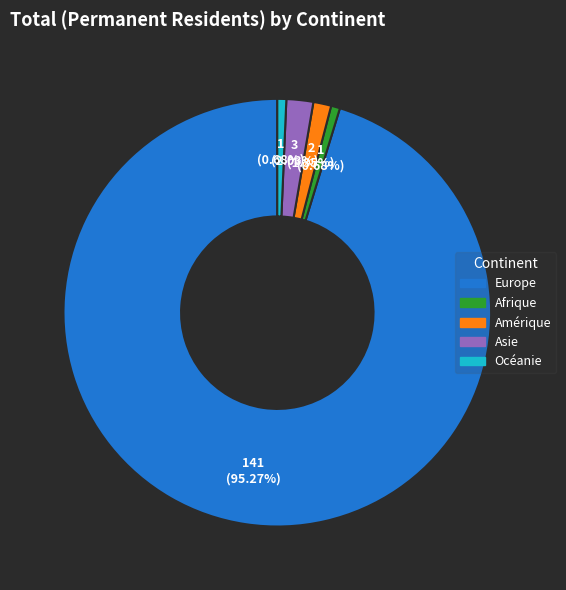

What percentage is the Afrique slice, to the nearest percent?

1%